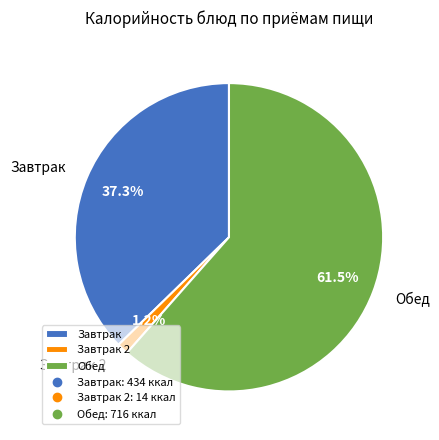

Combined, what portion of the pie is Обед and Завтрак?

98.8%